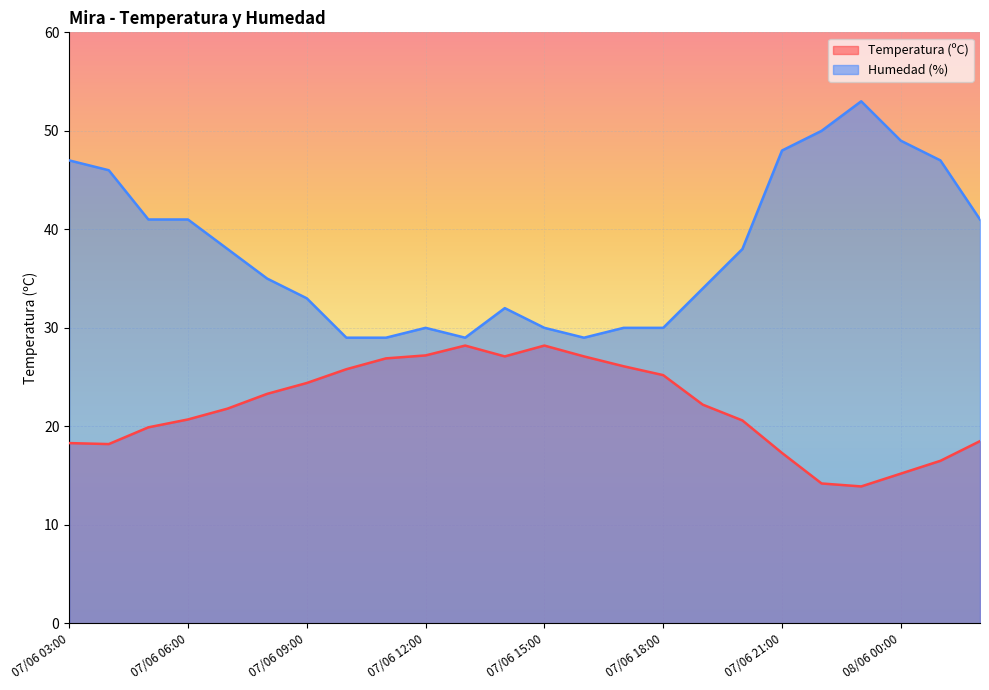

Reading left to right, transcribe all the data shown in this chart.

Temperatura (ºC): 18.3	18.2	19.9	20.7	21.8	23.3	24.4	25.8	26.9	27.2	28.2	27.1	28.2	27.1	26.1	25.2	22.2	20.6	17.3	14.2	13.9	15.2	16.5	18.5
Humedad (%): 47.0	46.0	41.0	41.0	38.0	35.0	33.0	29.0	29.0	30.0	29.0	32.0	30.0	29.0	30.0	30.0	34.0	38.0	48.0	50.0	53.0	49.0	47.0	41.0